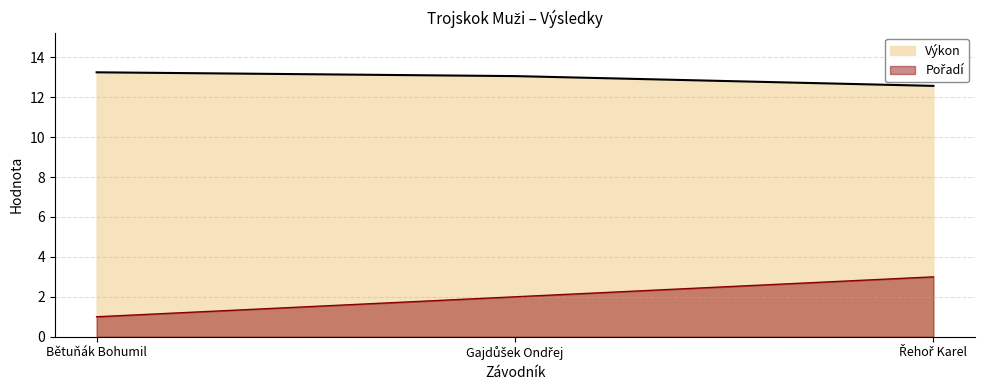

At how many categories does at least one series exceed 6?

3